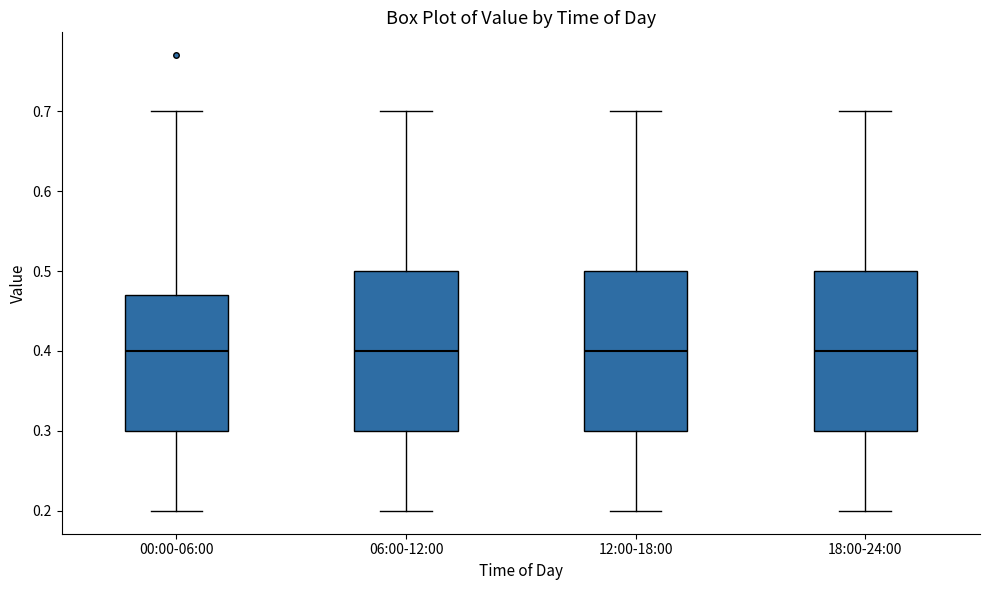

Reading left to right, read every box against the y-axis: the position of its median line, the range the box covers, and the ends of its whiskers. The values are not printed on the chart, so give them approximately, as read against the axis.

00:00-06:00: median 0.40, box 0.30 to 0.47, whiskers 0.20 to 0.70
06:00-12:00: median 0.40, box 0.30 to 0.50, whiskers 0.20 to 0.70
12:00-18:00: median 0.40, box 0.30 to 0.50, whiskers 0.20 to 0.70
18:00-24:00: median 0.40, box 0.30 to 0.50, whiskers 0.20 to 0.70